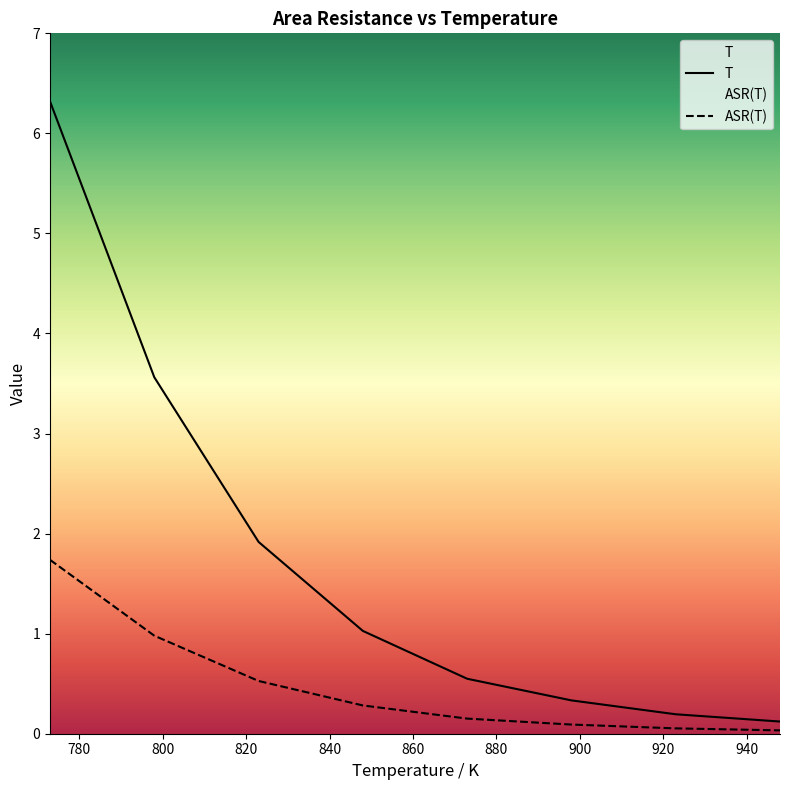

How many lines are shown in the chart?

2